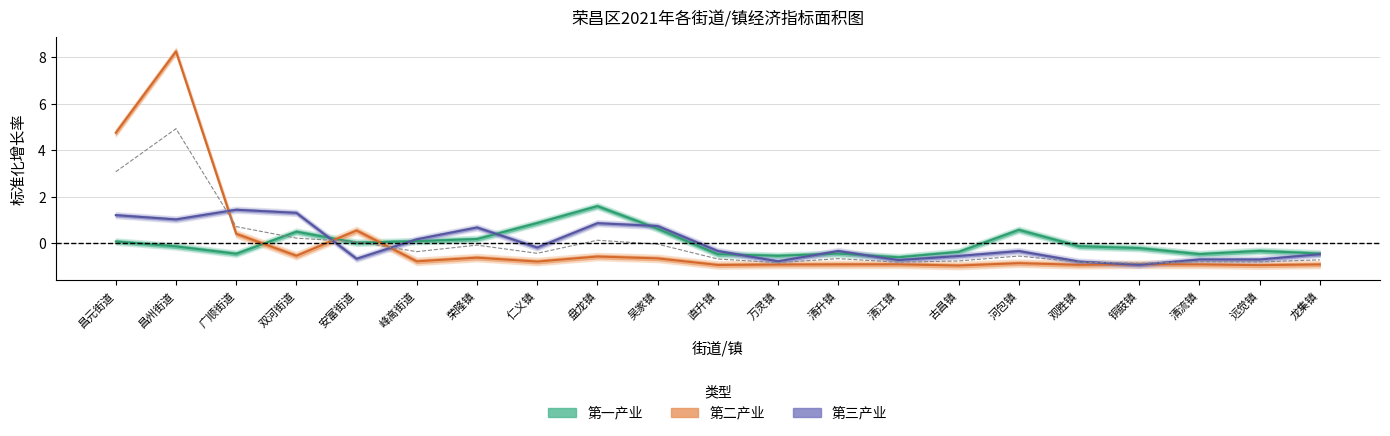

At which label does the data first exceed 0?

昌元街道